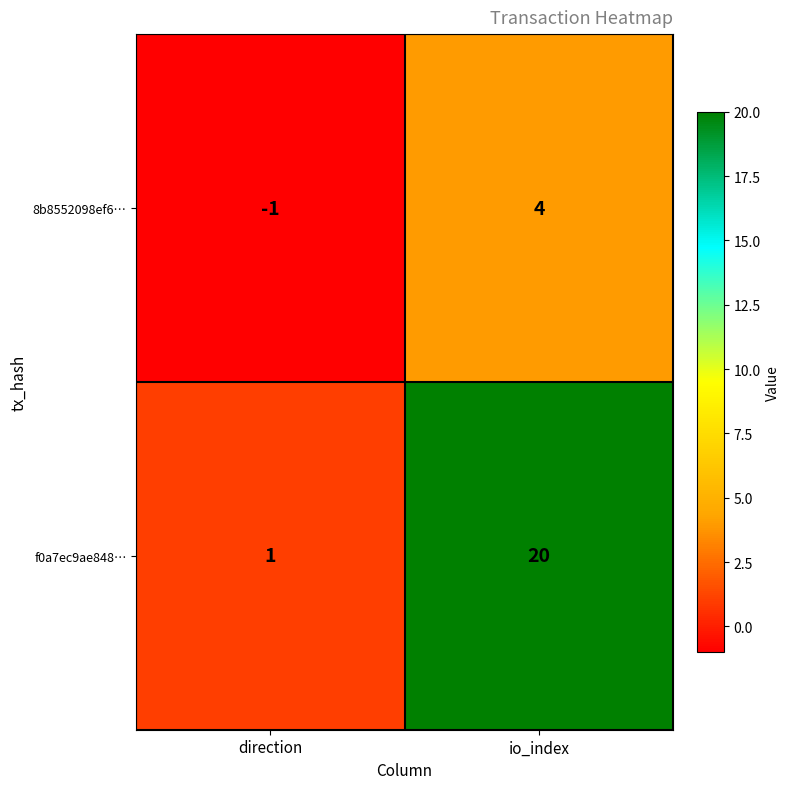

Reading right to left, extract all data points from this chart.

8b8552098ef6…: 4	-1
f0a7ec9ae848…: 20	1